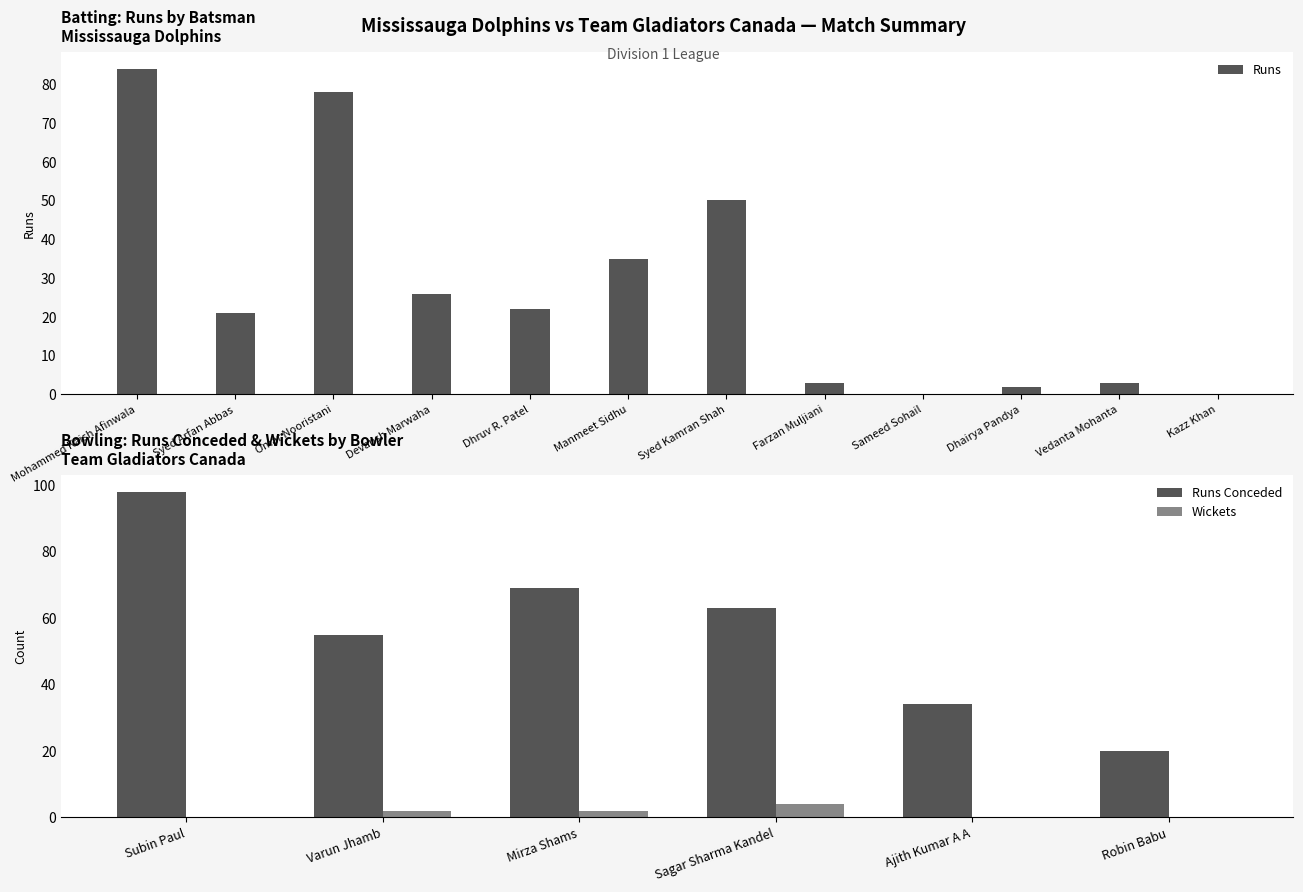

At which label does the data first exceed 22?

Mohammed Kaish Afinwala